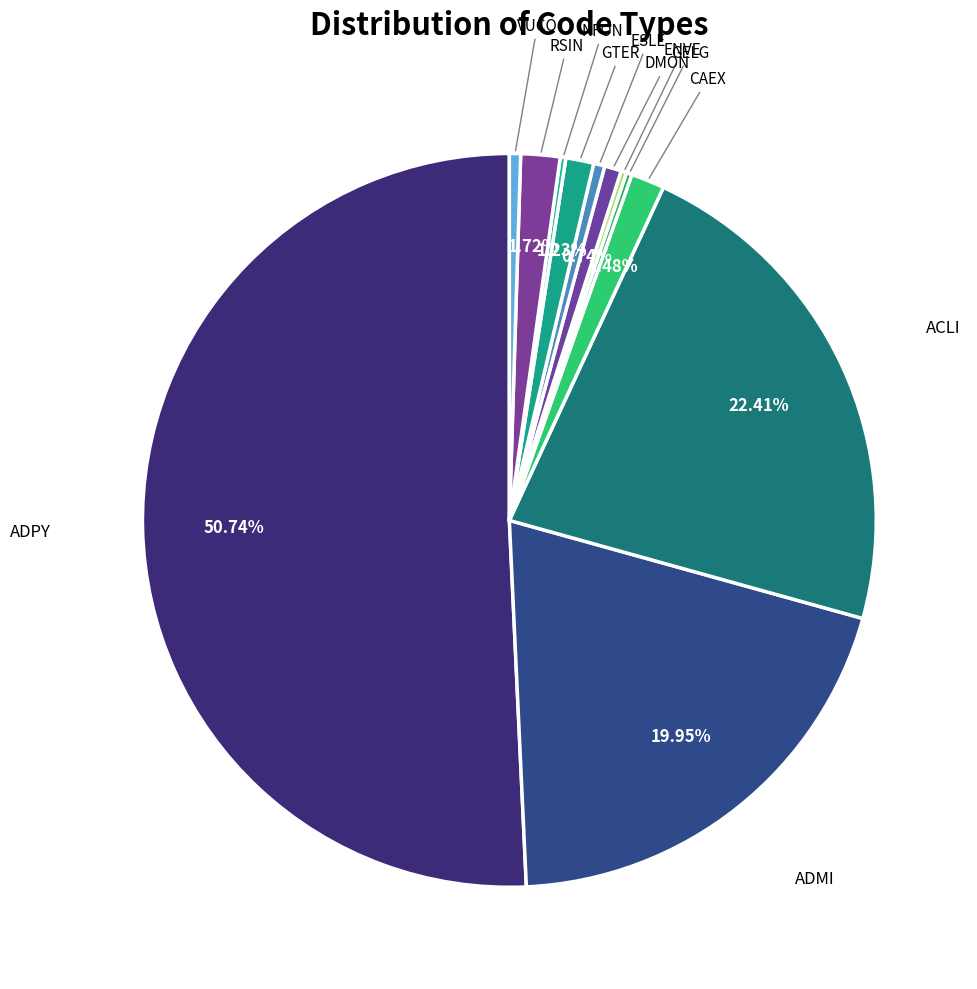

Which category accounts for the majority?

ADPY